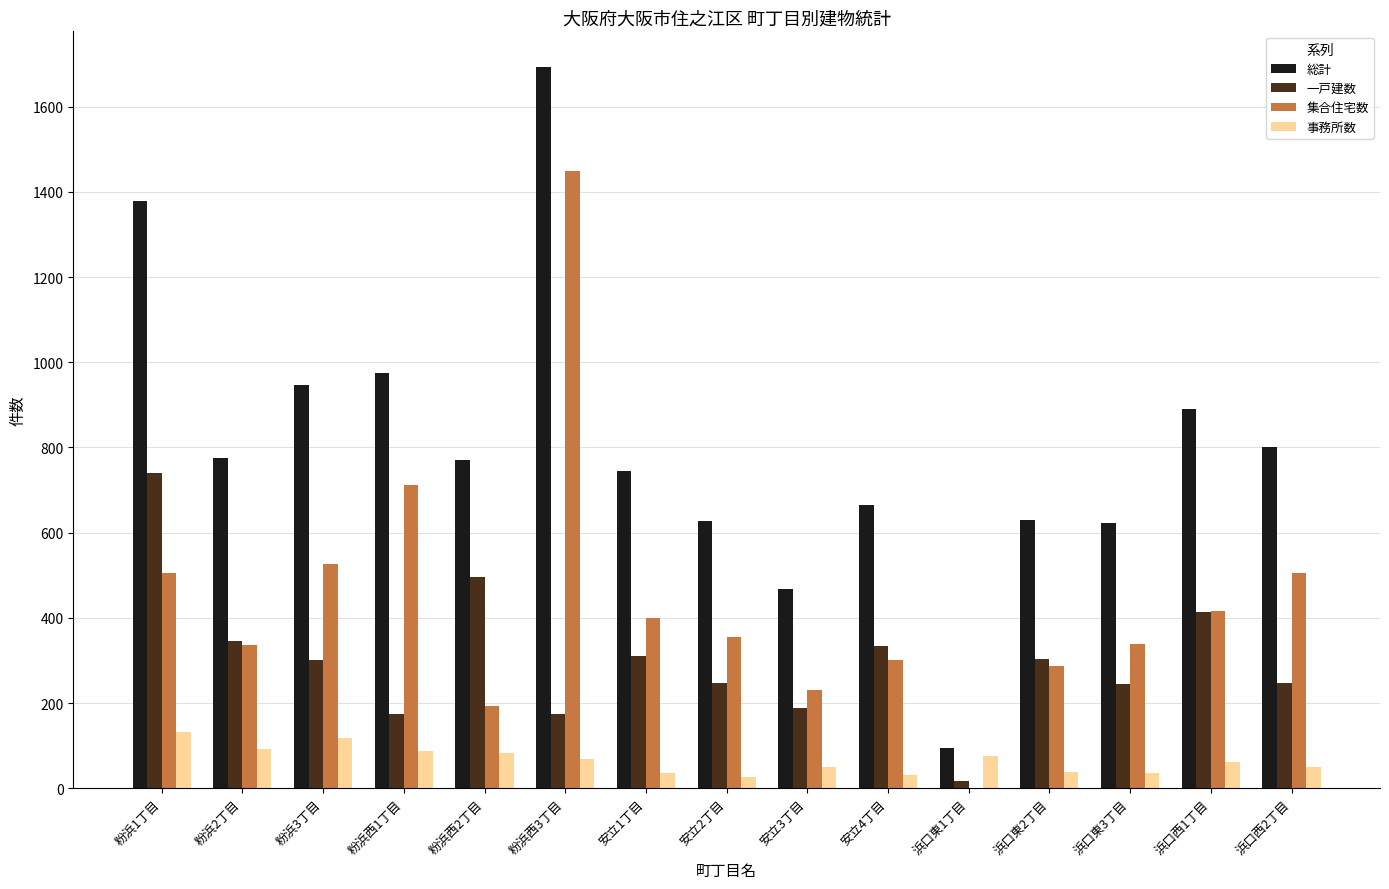

What are all the series names shown in the legend?

総計, 一戸建数, 集合住宅数, 事務所数